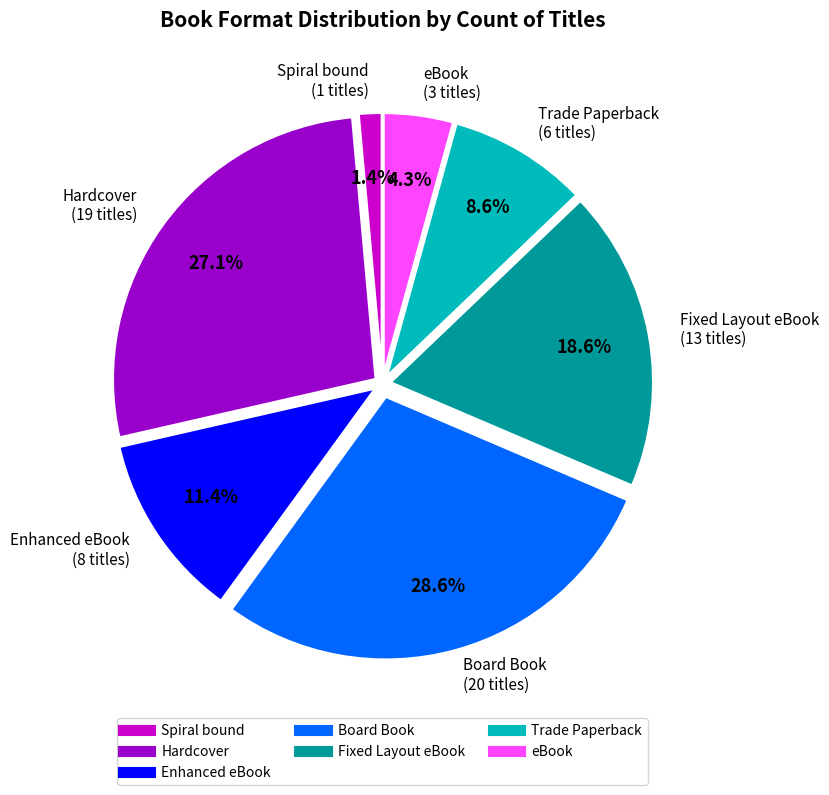

Is there any slice that represents more than half of the pie?

No